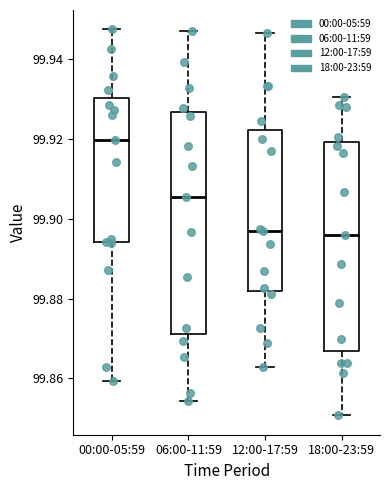

Reading left to right, transcribe this box plot: for each box, give where its median line is, the range the box spans, and where its two whiskers end, as read against the y-axis. The values are not printed on the chart, so give them approximately, as read against the axis.

00:00-05:59: median 99.920, box 99.894 to 99.930, whiskers 99.860 to 99.948
06:00-11:59: median 99.906, box 99.872 to 99.926, whiskers 99.854 to 99.948
12:00-17:59: median 99.896, box 99.882 to 99.922, whiskers 99.862 to 99.946
18:00-23:59: median 99.896, box 99.866 to 99.920, whiskers 99.850 to 99.930